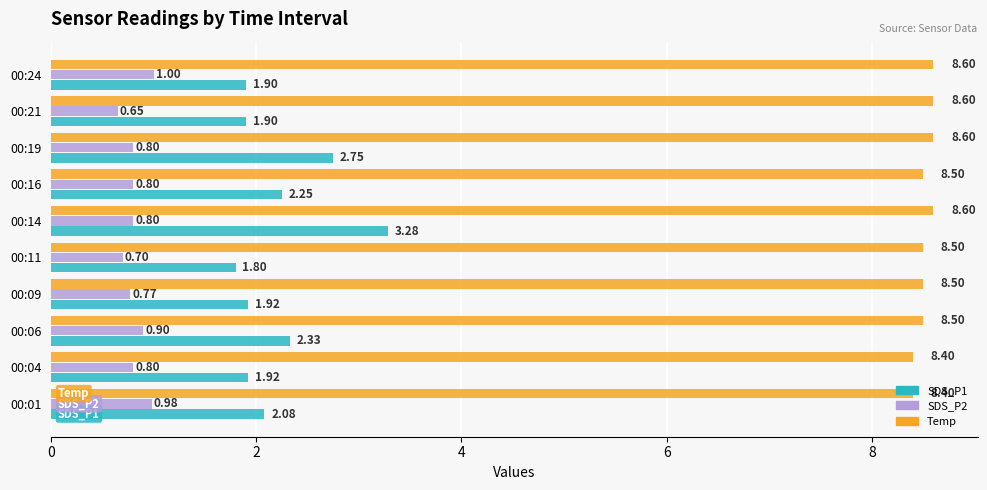

Which series has the widest spread of values?

SDS_P1